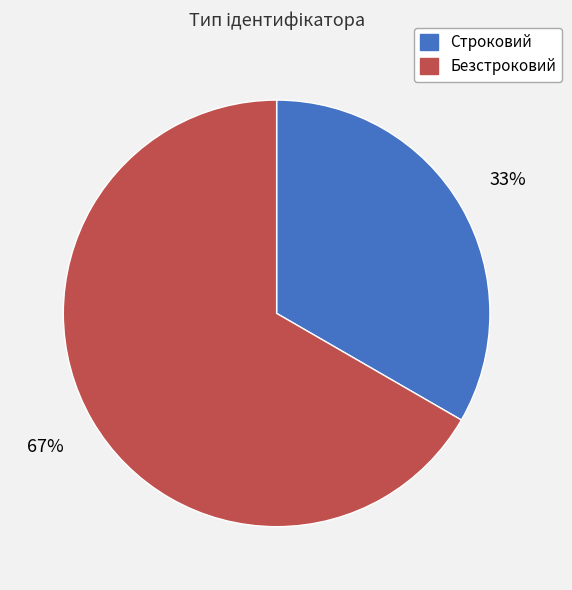

Rank the categories by value from highest to lowest.

Безстроковий, Строковий